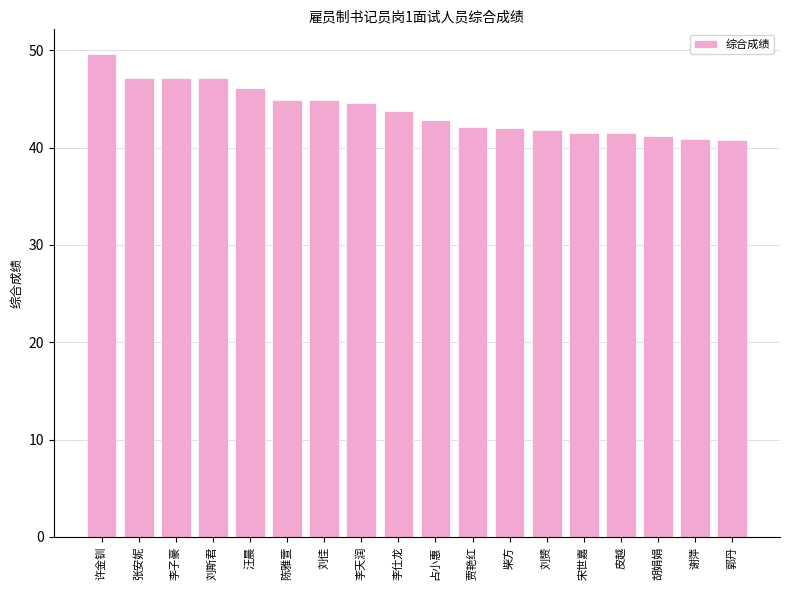

Does the chart contain any negative values?

No